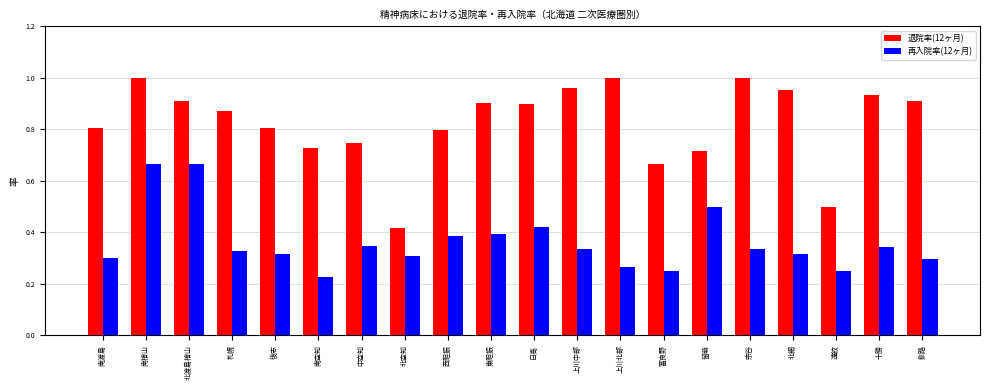

At which category does the chart reach its minimum across all series?

南空知